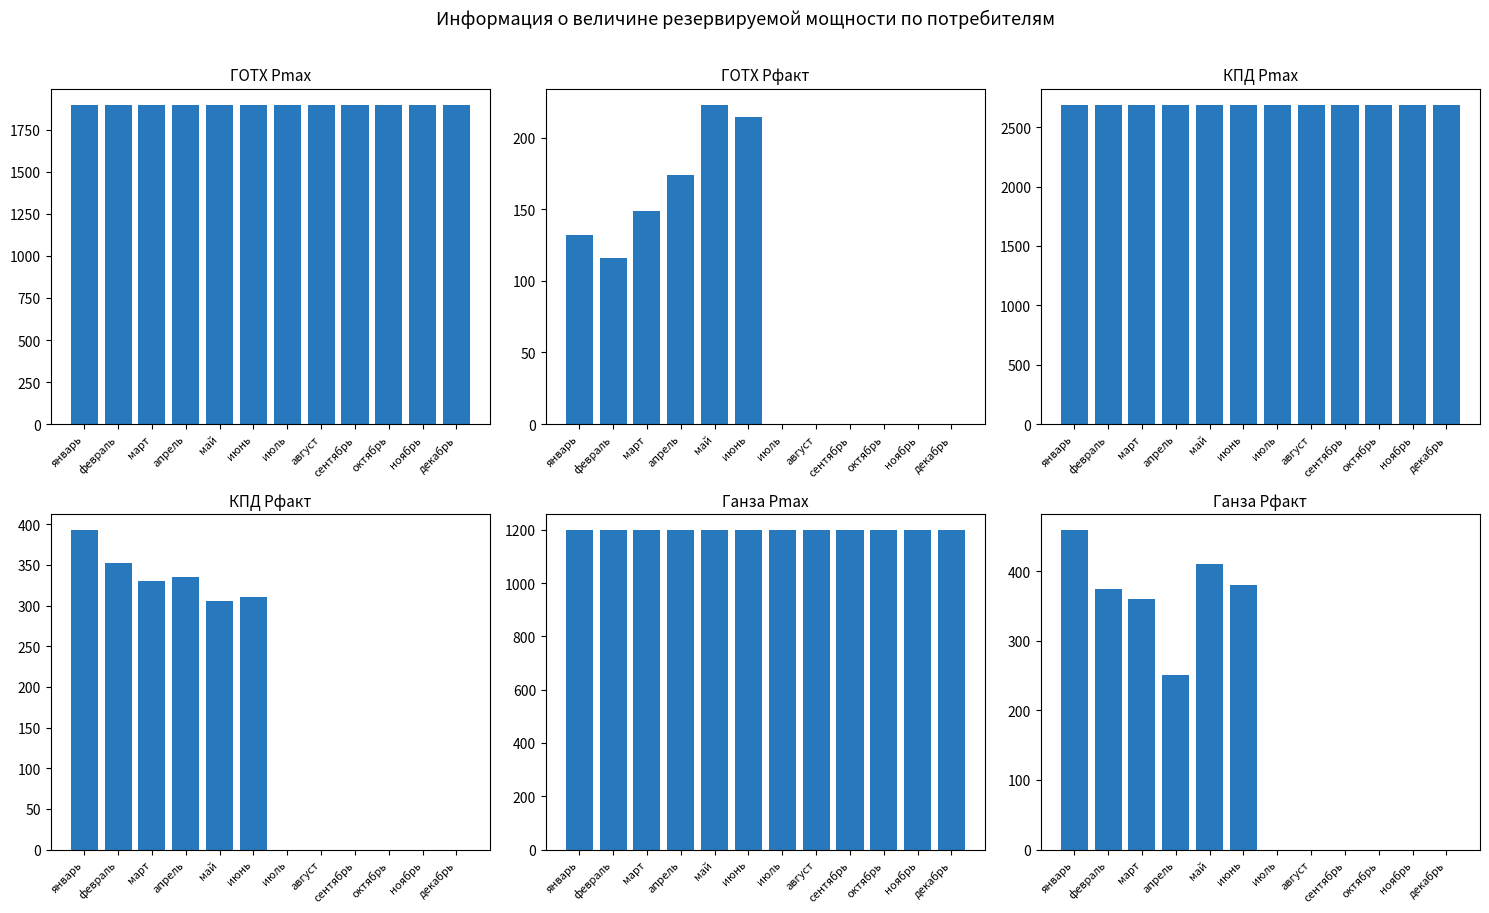

What is the sum of all КПД Рфакт values?

2025.0